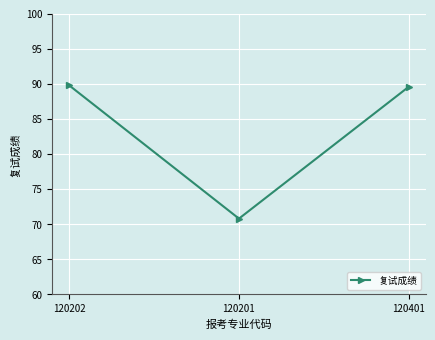

Does the chart display data point markers on the line(s)?

Yes